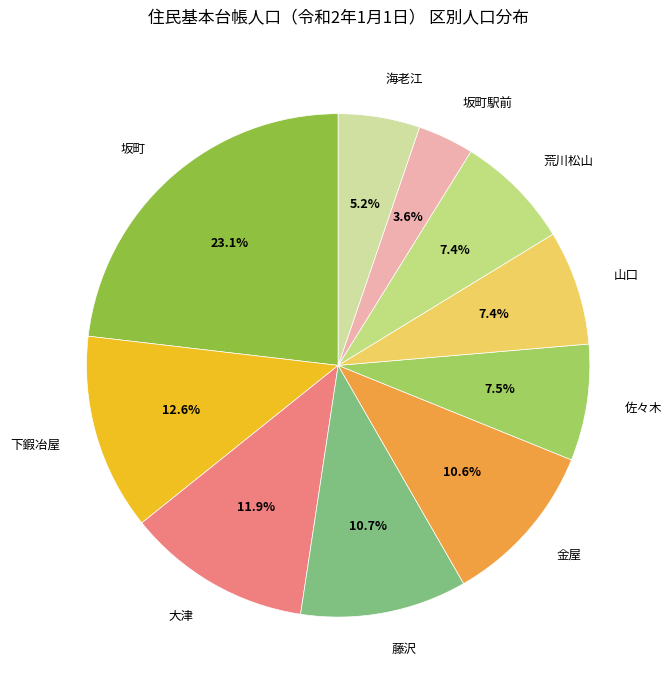

How much of the chart is everything except 藤沢?

89.3%